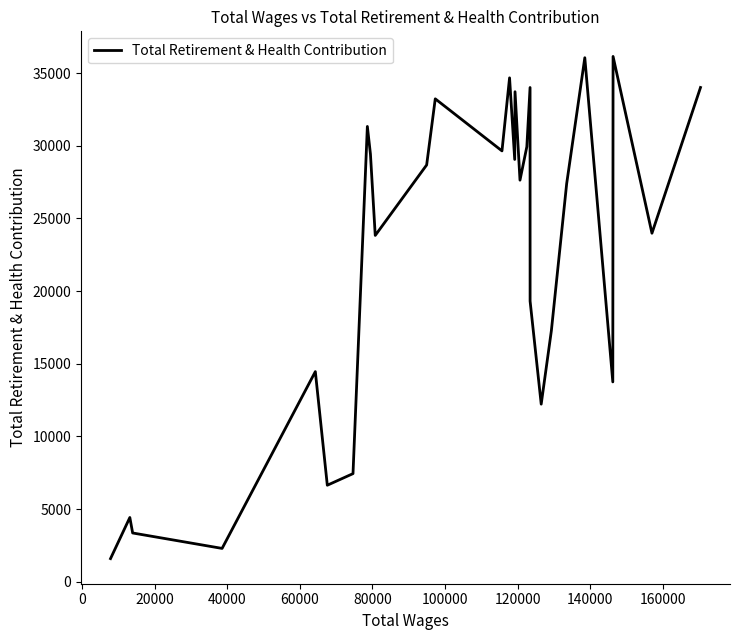

What is the maximum value shown in the chart?

36144